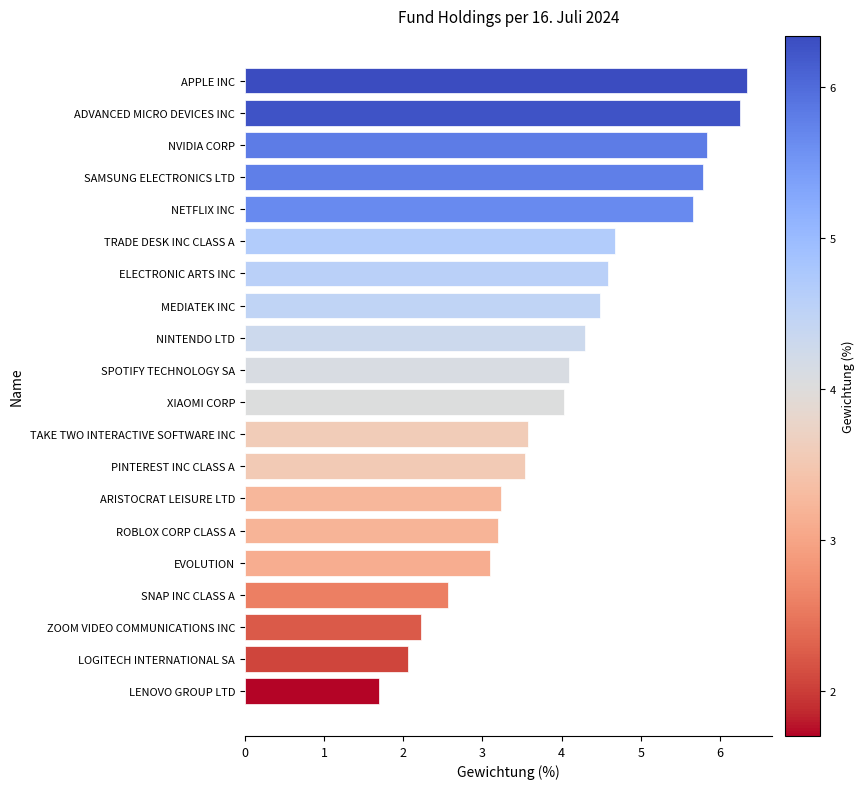

True or false: the data shows 5.8 at SAMSUNG ELECTRONICS LTD.

True